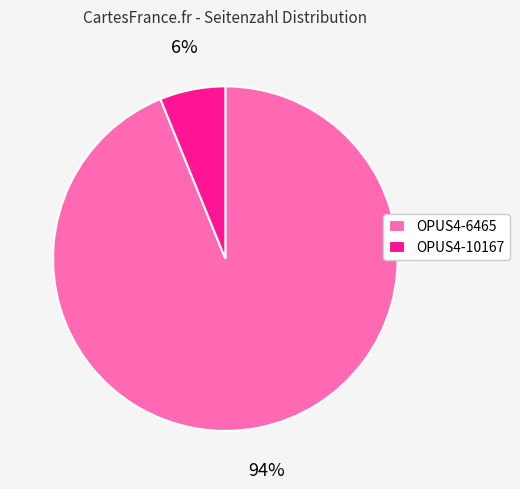

Between OPUS4-6465 and OPUS4-10167, which is larger?

OPUS4-6465